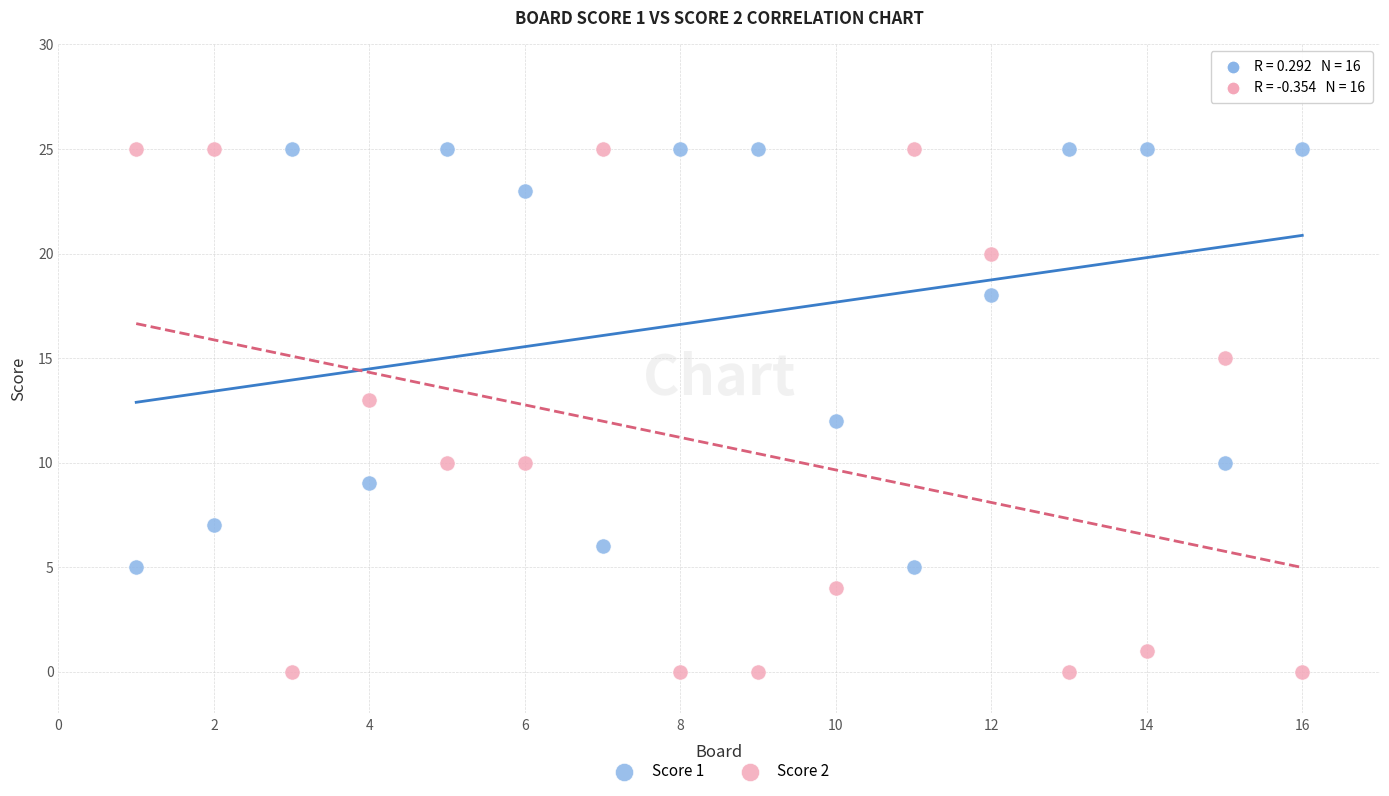

Which series has the widest spread of Y values?

Score 2